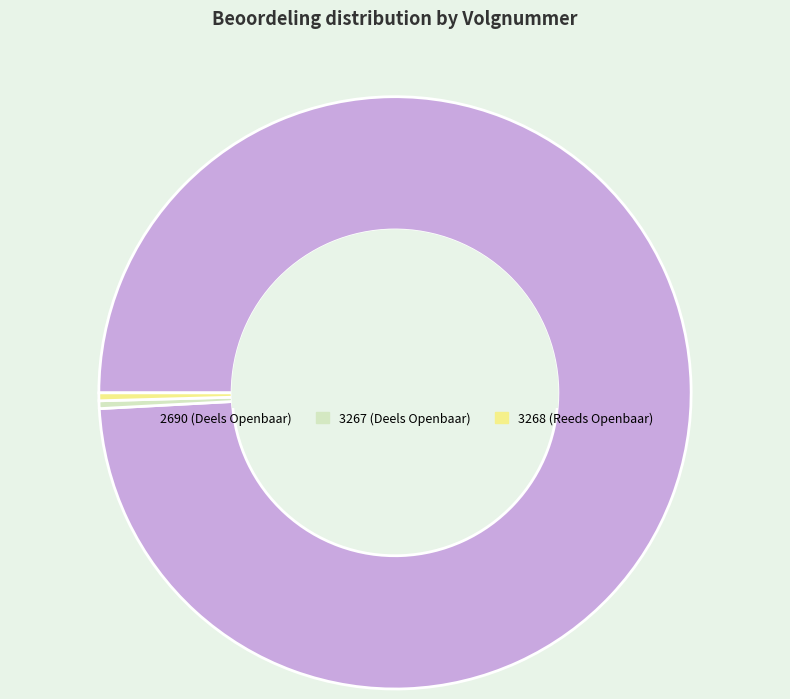

What is the largest slice in the pie chart?

2690